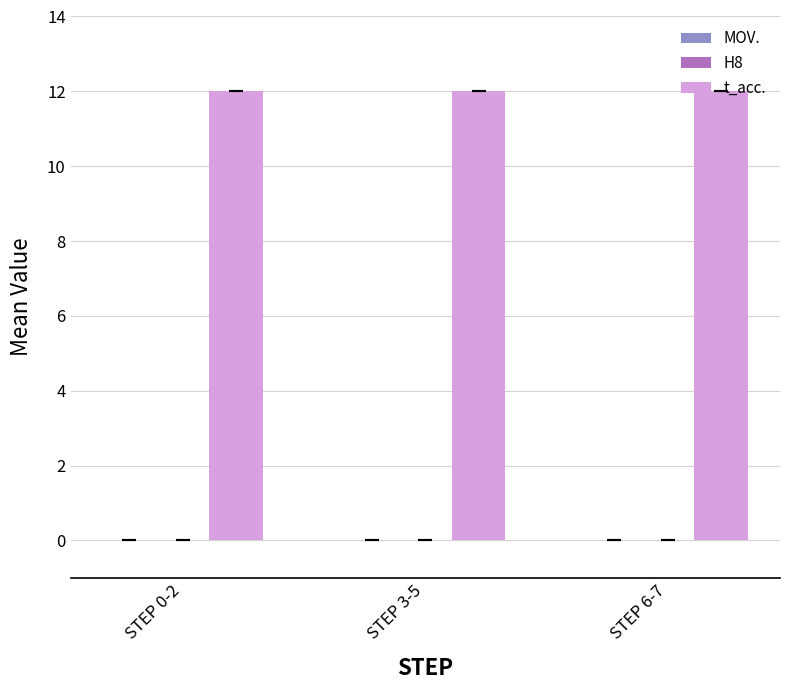

What is the spread (max minus min) of values at STEP 3-5?

12